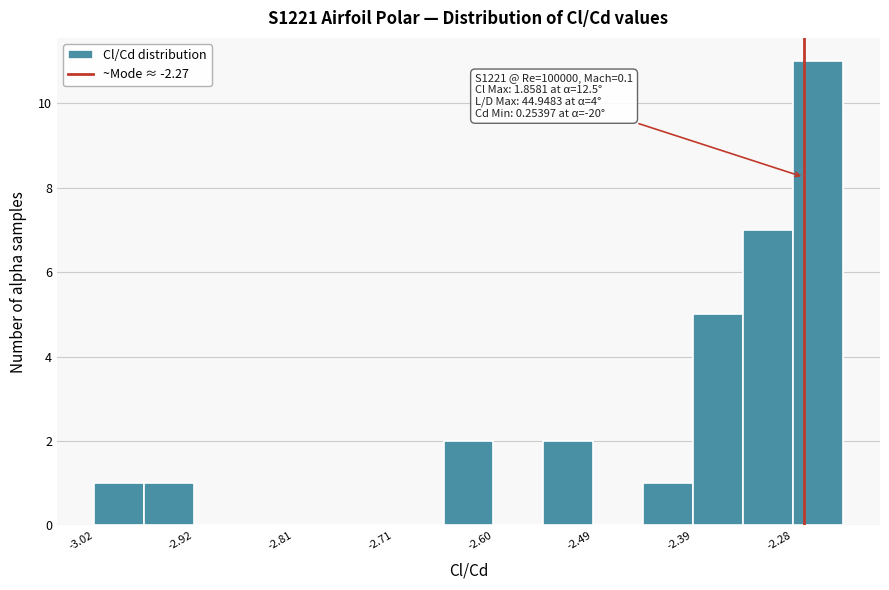

Read against the x-axis, roughly where is the centre of the tallest bar?

-2.26